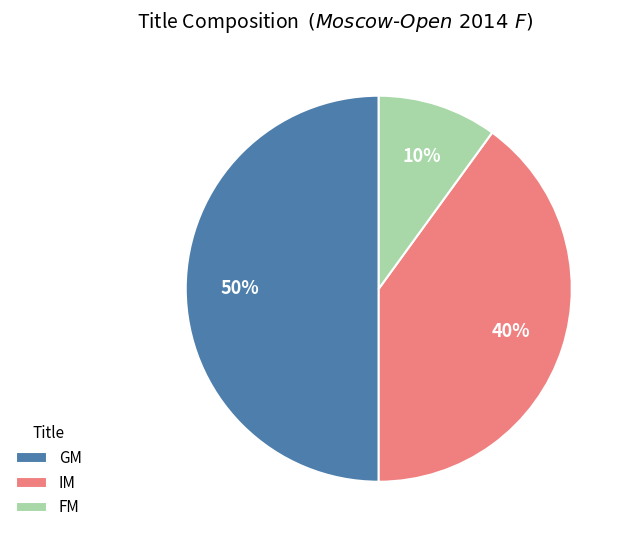

How many slices are in this pie chart?

3